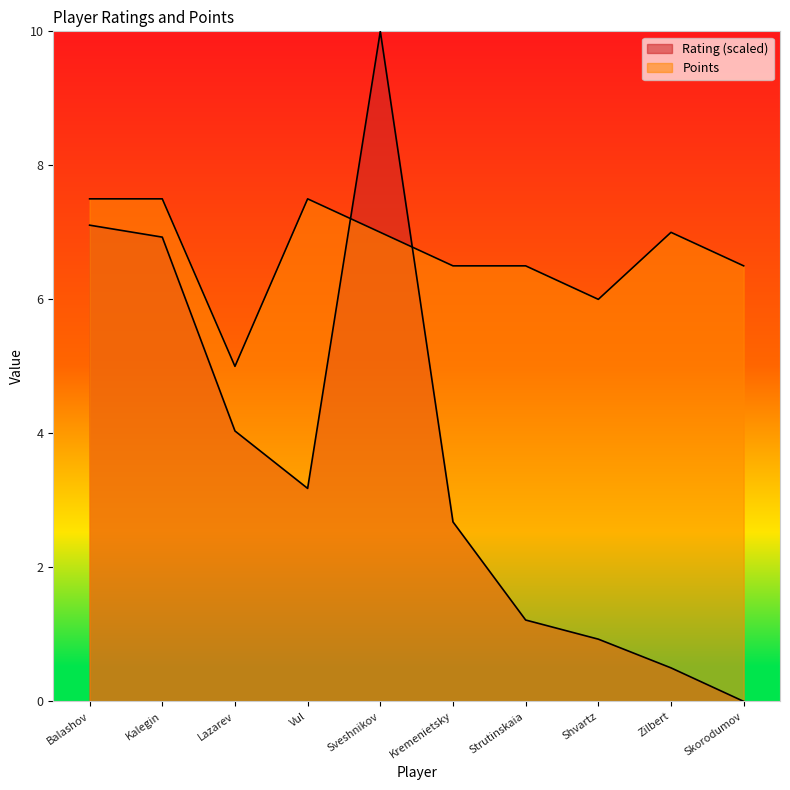

What is the maximum value shown in the chart?

10.0